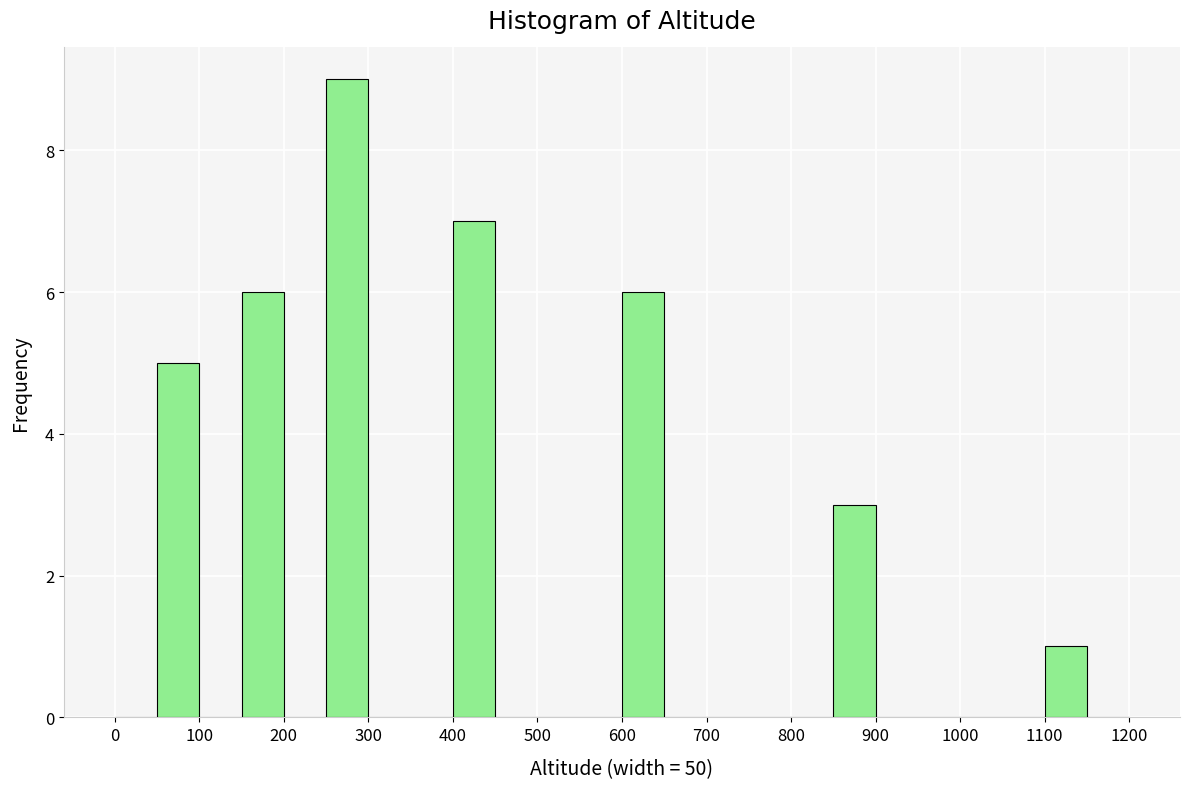

How tall is the bar that spans 600 to 650 on the x-axis? The values are not printed on the chart, so give them approximately, as read against the axis.

6